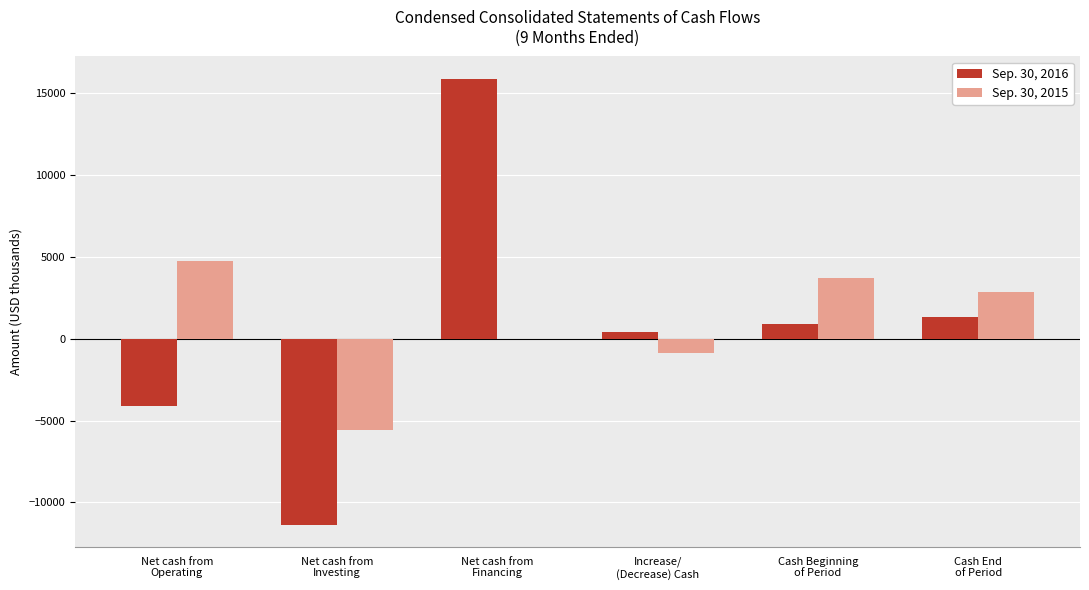

How many data points does each series have?

6